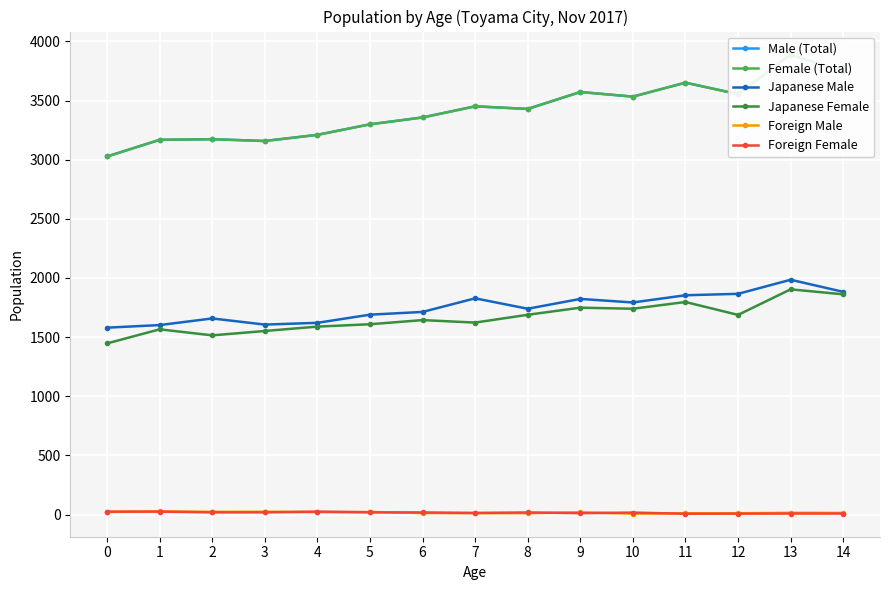

What is the value of the Japanese Male point at the 13th from the left?

1866